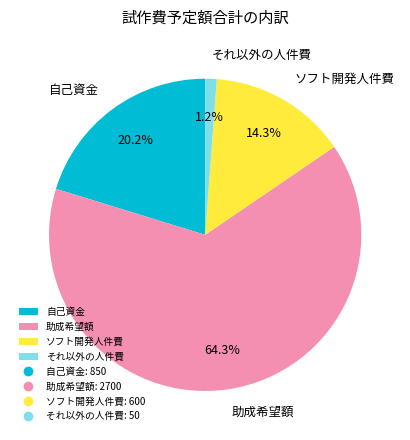

To the nearest percent, what is the difference between the largest and smallest slice percentages?

63%